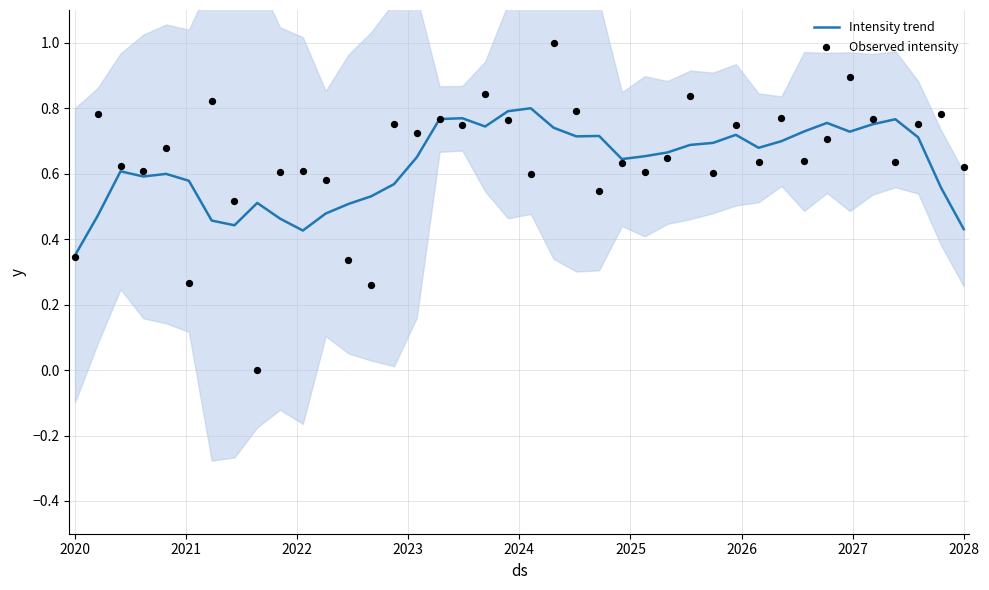

At how many categories does at least one series exceed 0?

40